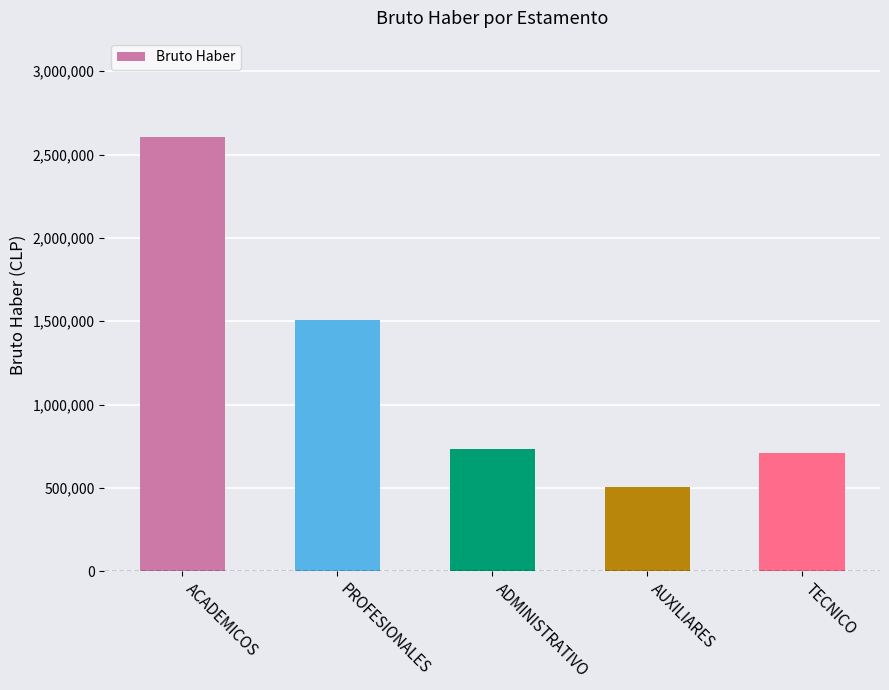

At which label is the value closest to 1555700?

PROFESIONALES